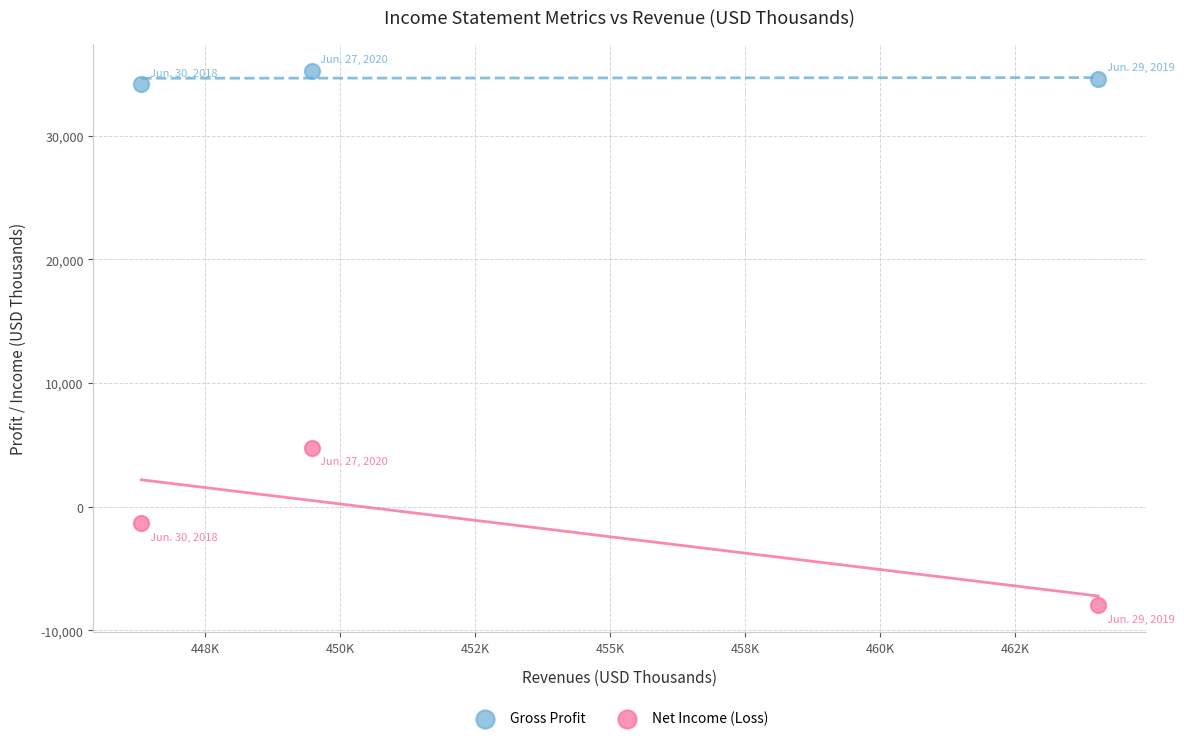

Which series has the widest spread of Y values?

Net Income (Loss)